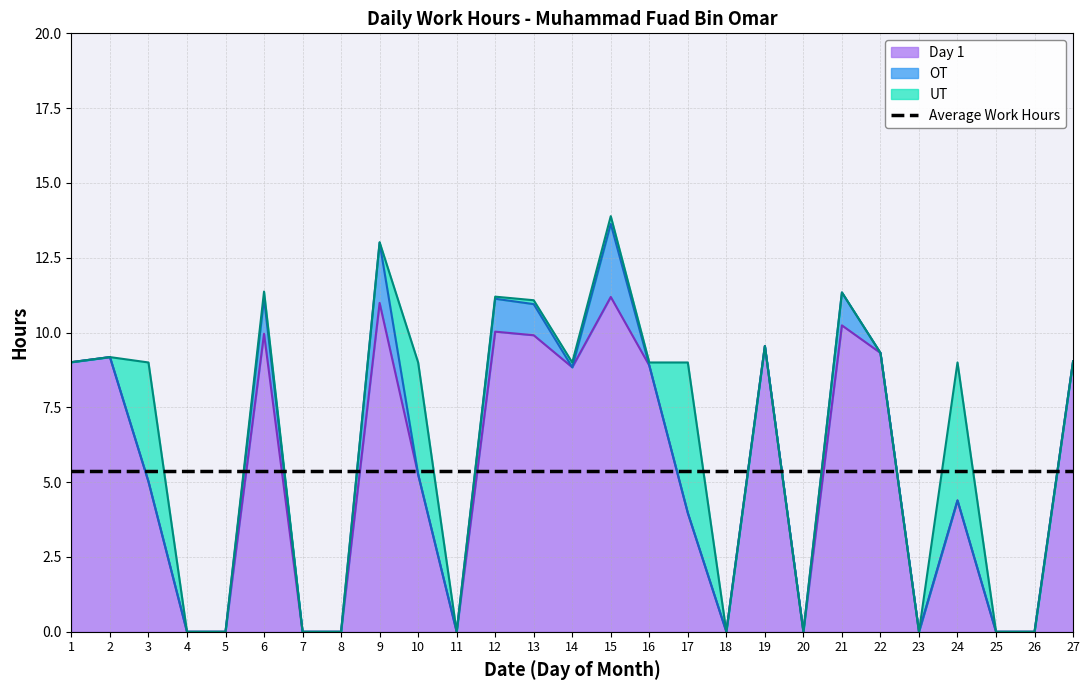

Where is UT nearest to the value 2?

15